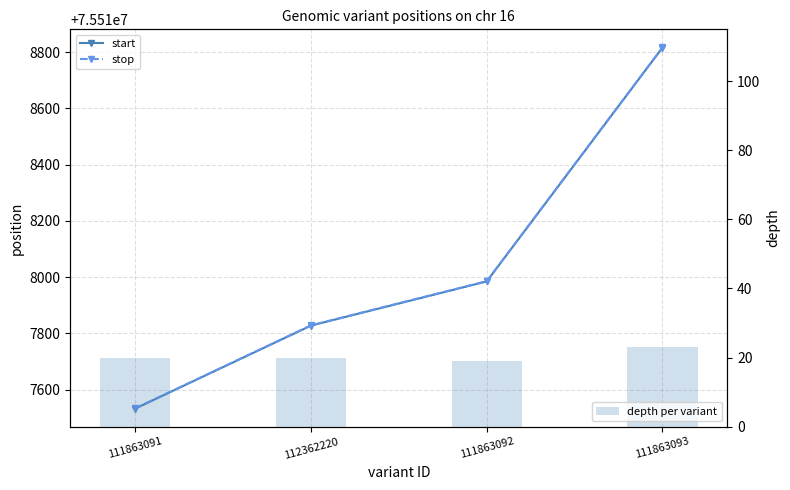

Is it true that depth per variant equals 14 at 111863091?

False